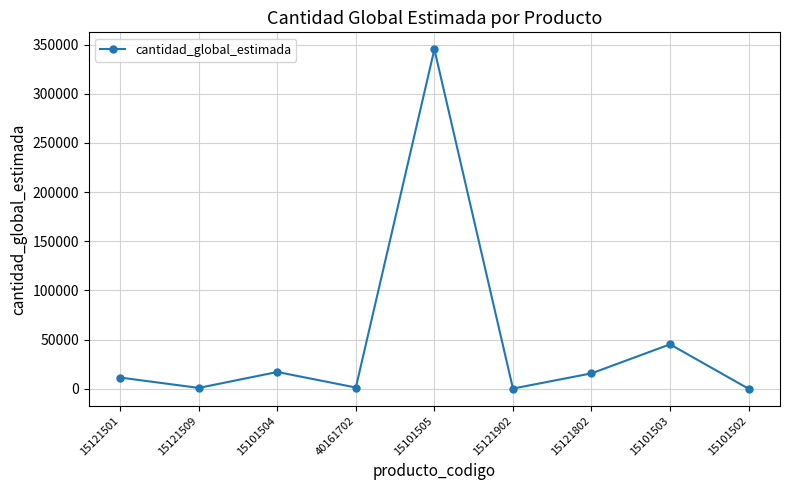

What is the label of the 3rd point from the left?

15101504